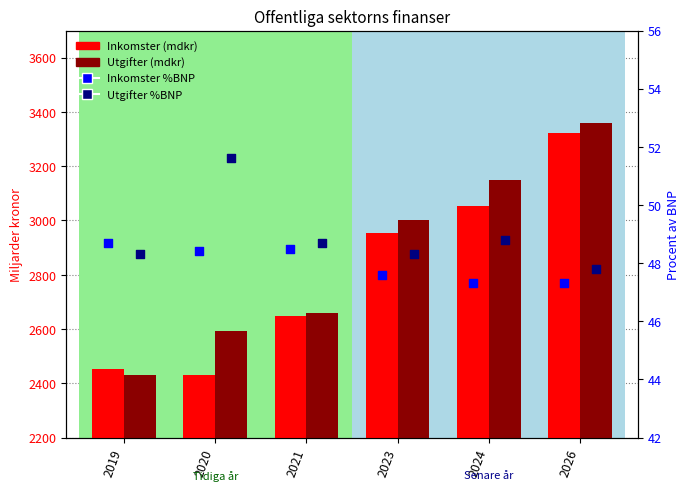

Which series reaches the maximum Y coordinate?

Utgifter